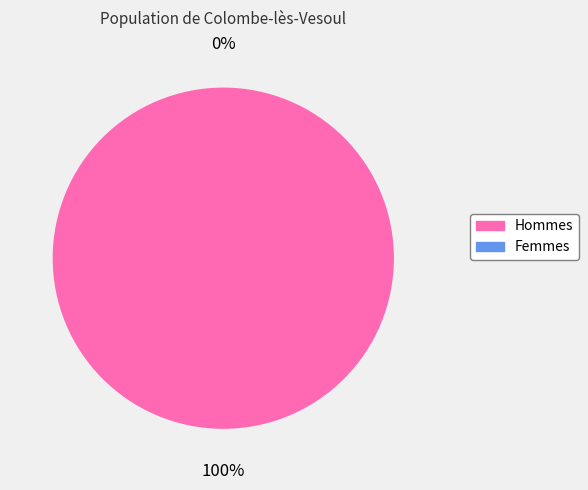

True or false: actual accounts for 100% of the total.

True